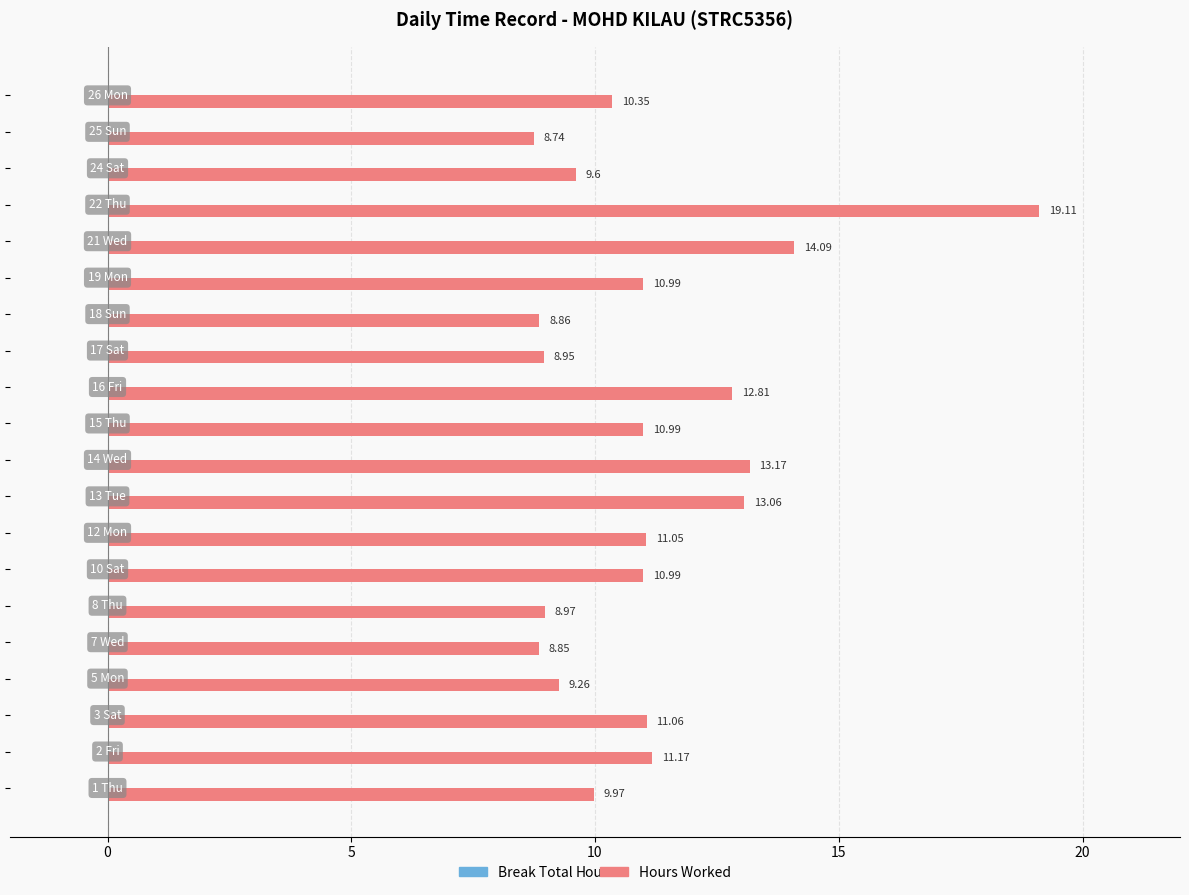

What is the difference between the maximum and minimum values?

10.4